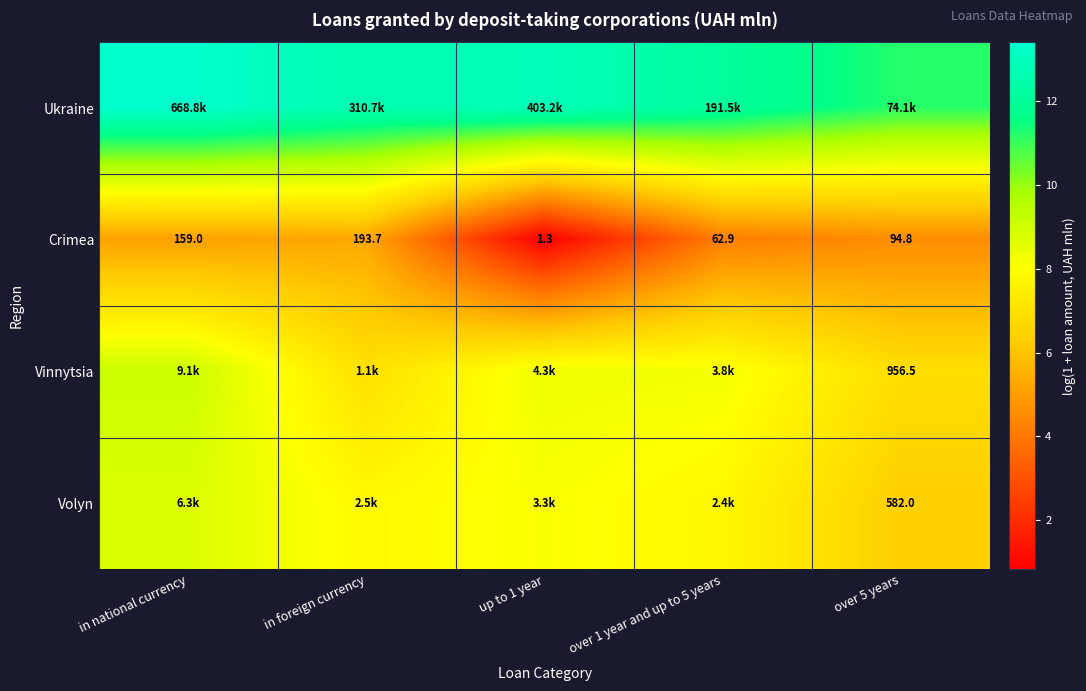

At which label does Crimea first exceed 94?

in national currency